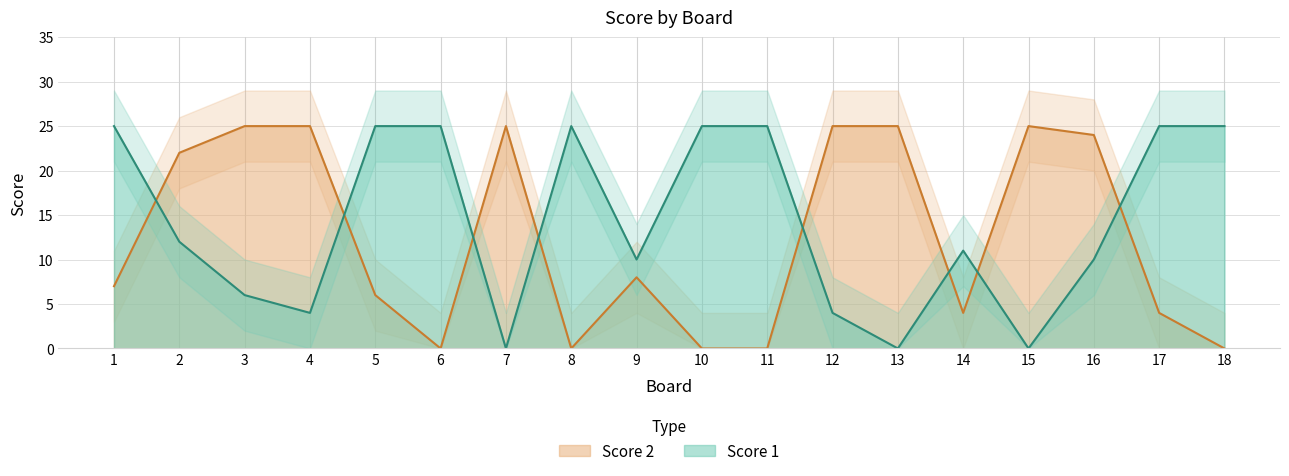

The Score 2 series shows 25 at 15. True or false?

True